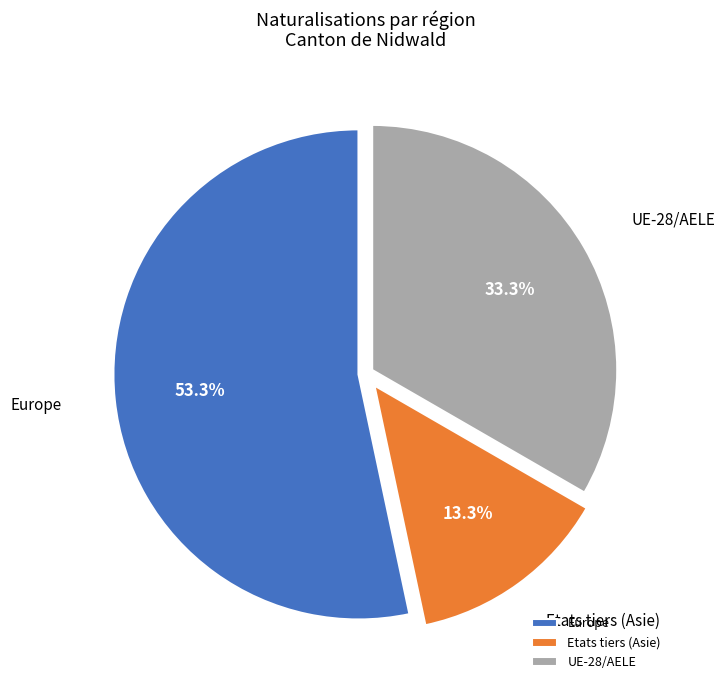

Rank the categories by value from lowest to highest.

Etats tiers (Asie), UE-28/AELE, Europe